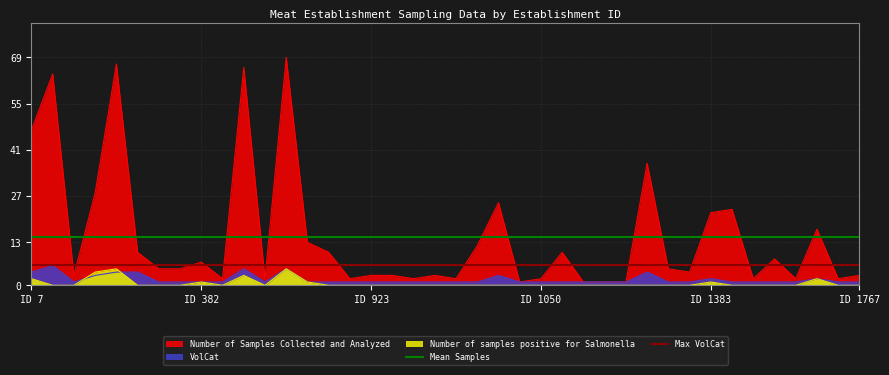

The value of Max VolCat at ID 382 is 1.6. True or false?

False